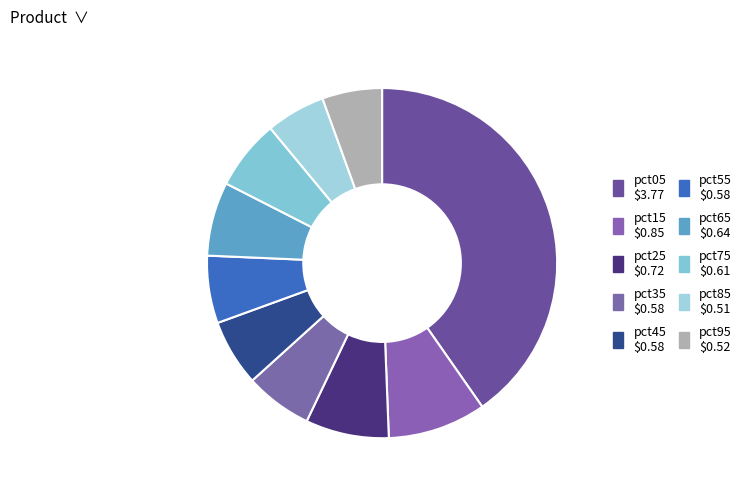

To the nearest percent, what is the combined percentage of pct75 and pct65?

13%